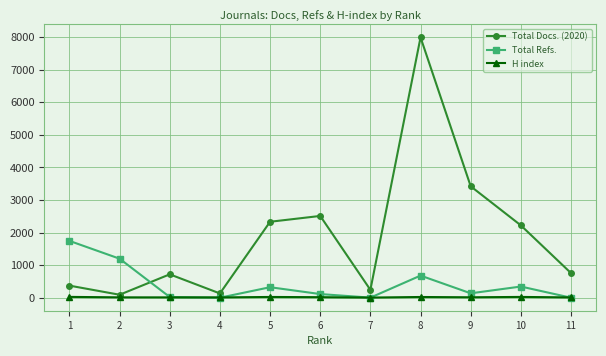

Which series has the largest range (max minus min)?

Total Docs. (2020)